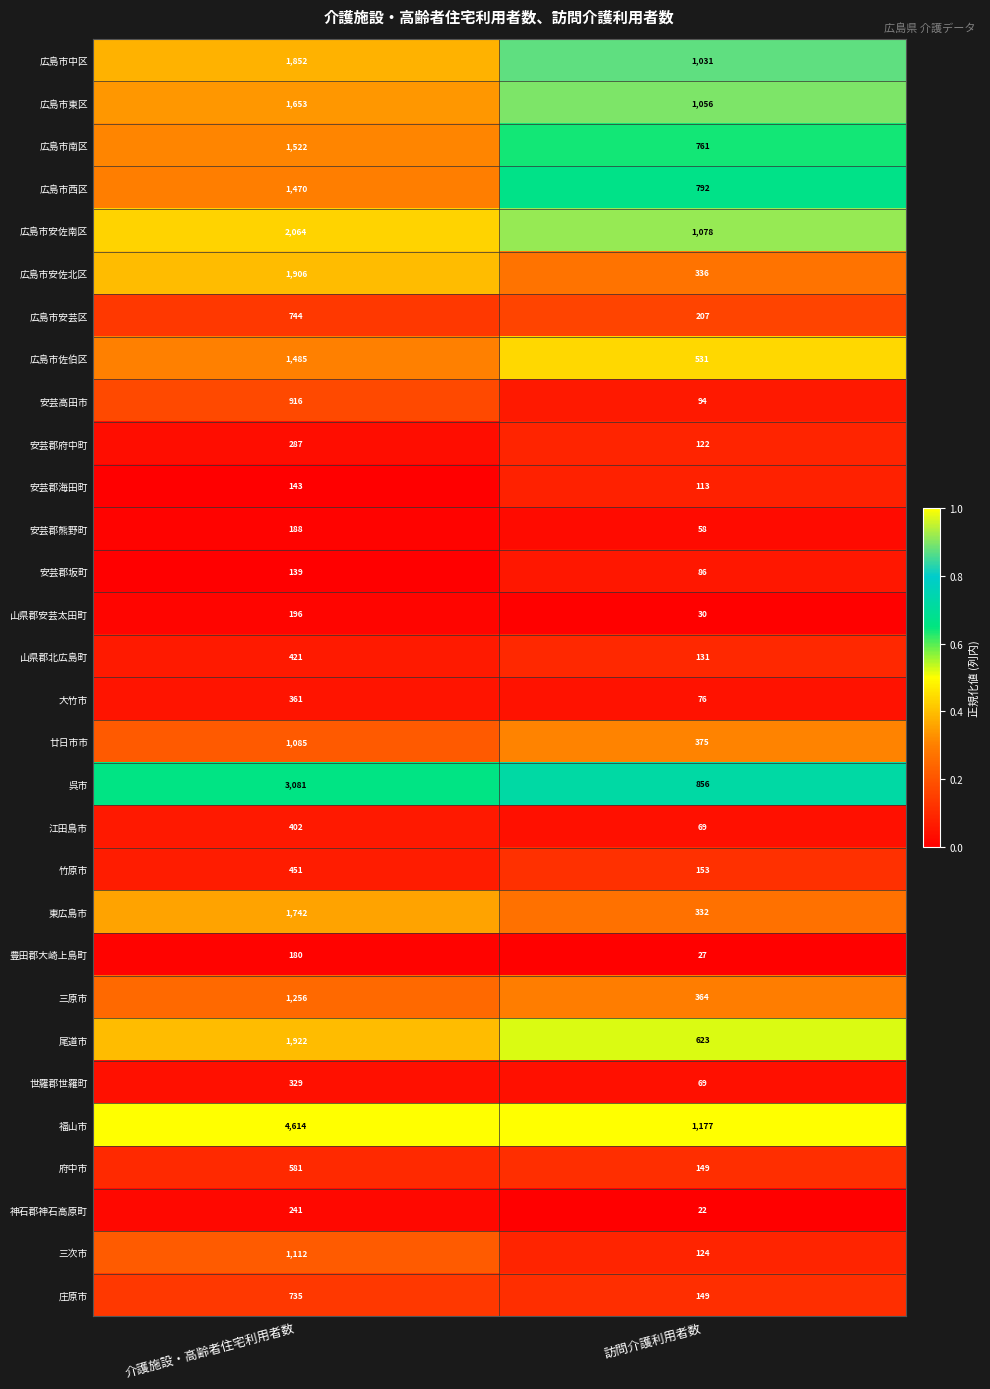

How many distinct data groups are displayed?

30